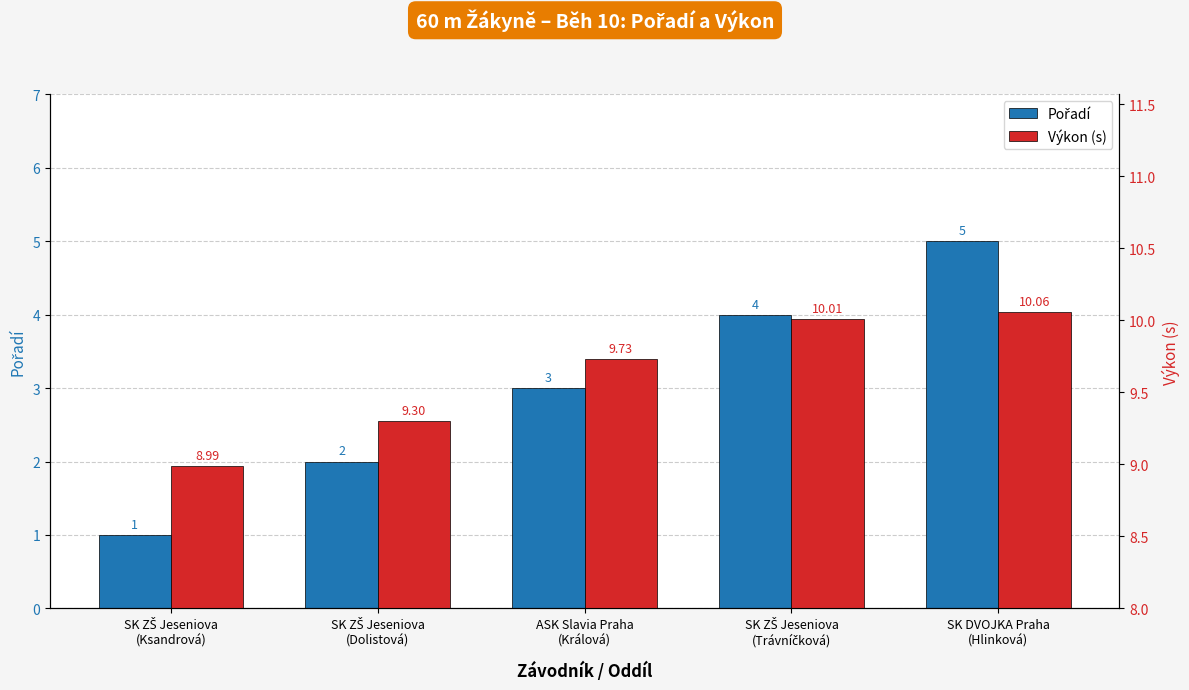

Reading left to right, transcribe all the data shown in this chart.

Pořadí: SK ZŠ Jeseniova
(Ksandrová)=1.0	SK ZŠ Jeseniova
(Dolistová)=2.0	ASK Slavia Praha
(Králová)=3.0	SK ZŠ Jeseniova
(Trávníčková)=4.0	SK DVOJKA Praha
(Hlinková)=5.0
Výkon (s): SK ZŠ Jeseniova
(Ksandrová)=9.0	SK ZŠ Jeseniova
(Dolistová)=9.3	ASK Slavia Praha
(Králová)=9.7	SK ZŠ Jeseniova
(Trávníčková)=10.0	SK DVOJKA Praha
(Hlinková)=10.1